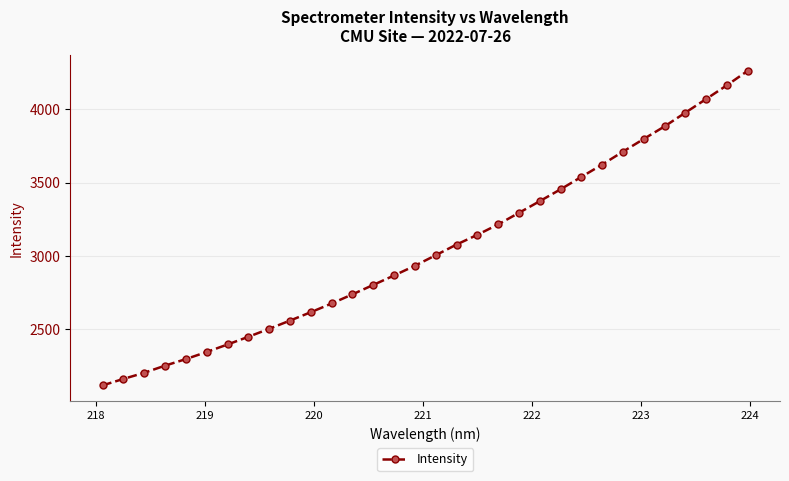

True or false: the data has more than 2 interior local peaks.

False